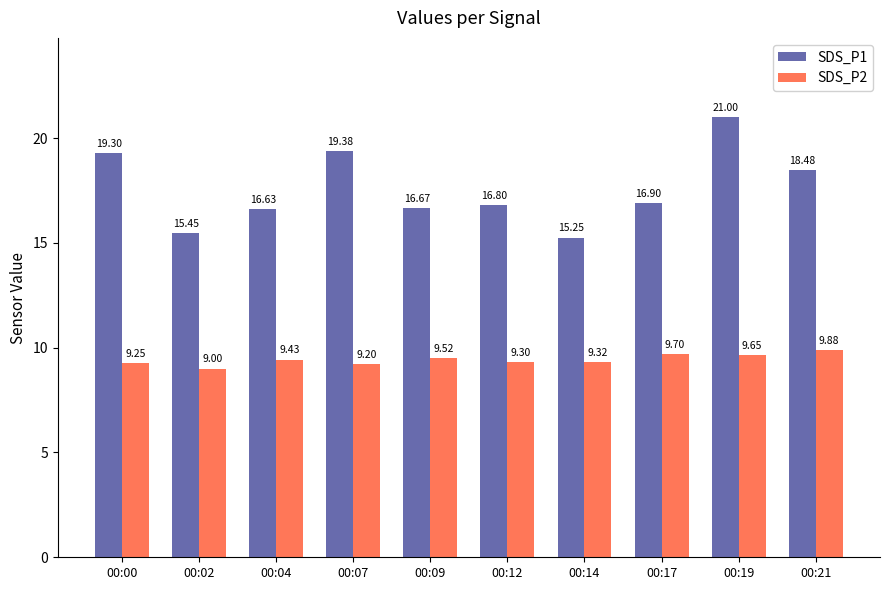

Where is SDS_P2 nearest to the value 9?

00:02